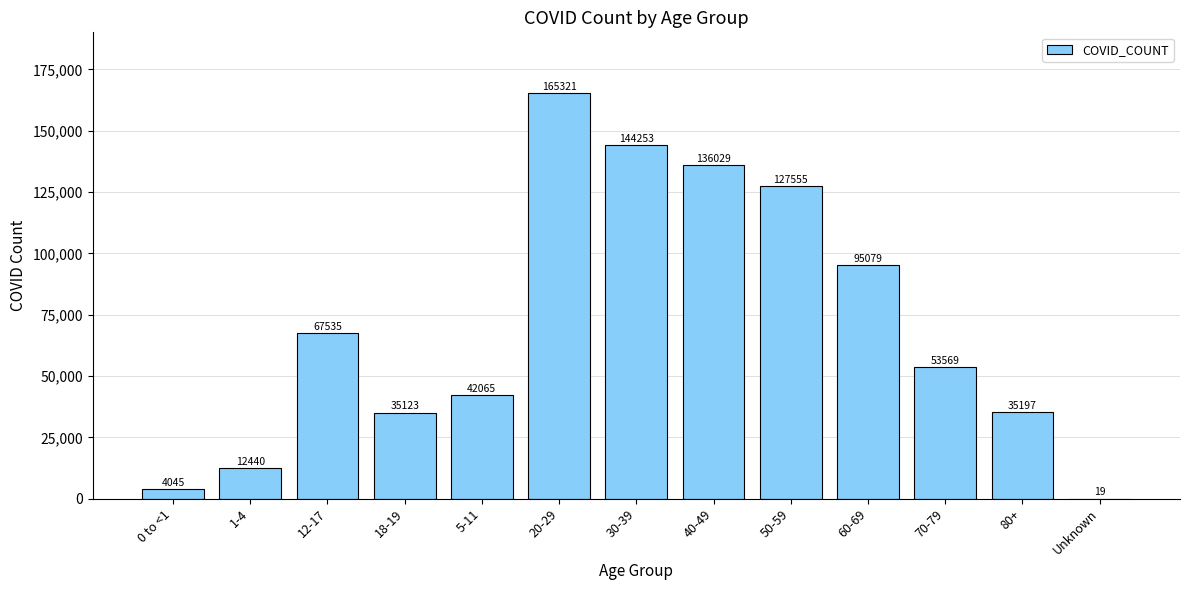

Count the number of data series in this chart.

1